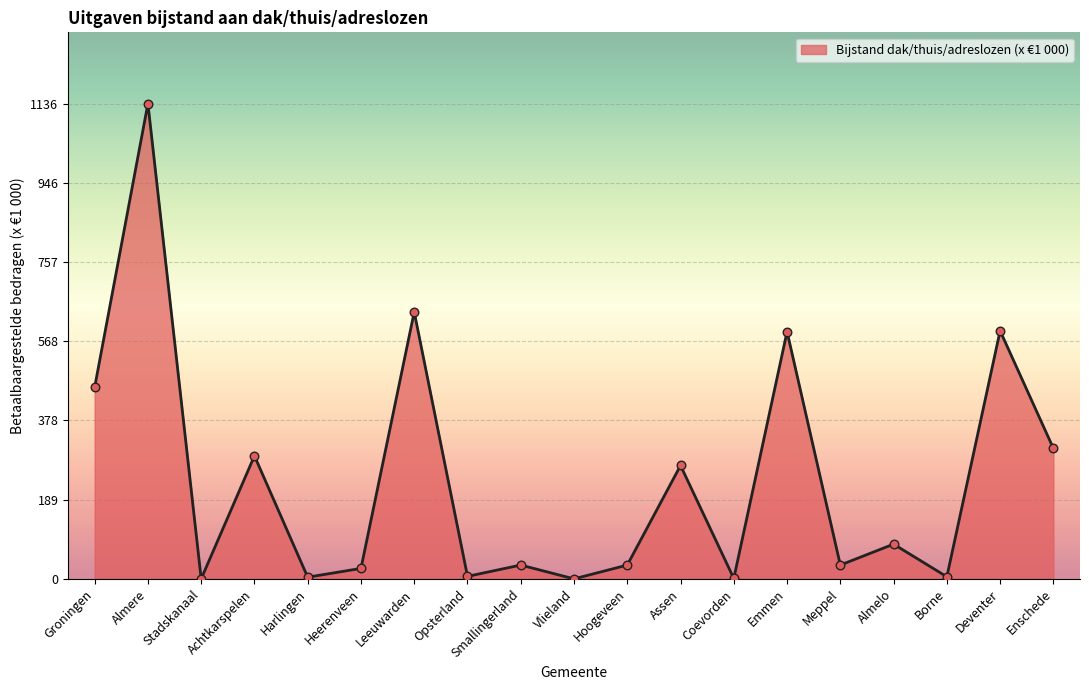

Between Smallingerland and Deventer, which is larger?

Deventer